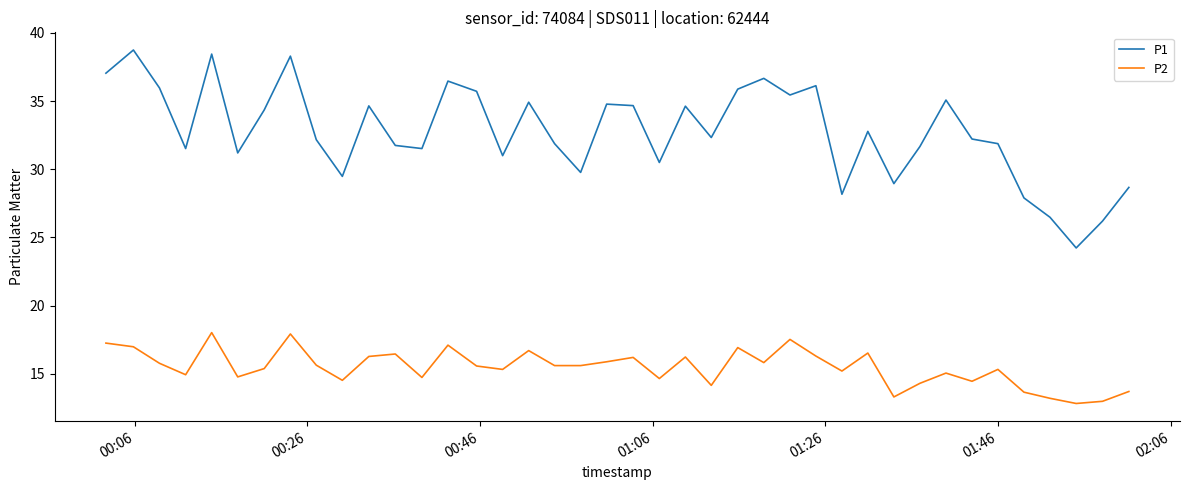

Which series has the largest total across all categories?

P1